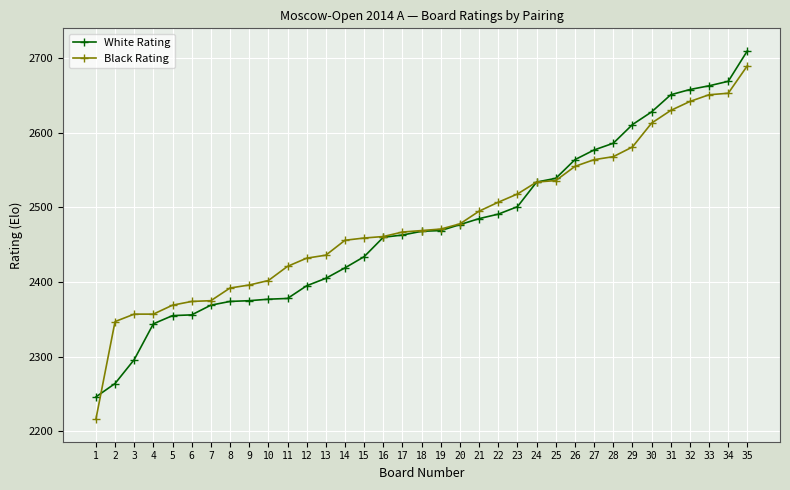

True or false: Black Rating has a value of 2467 at 17.

True